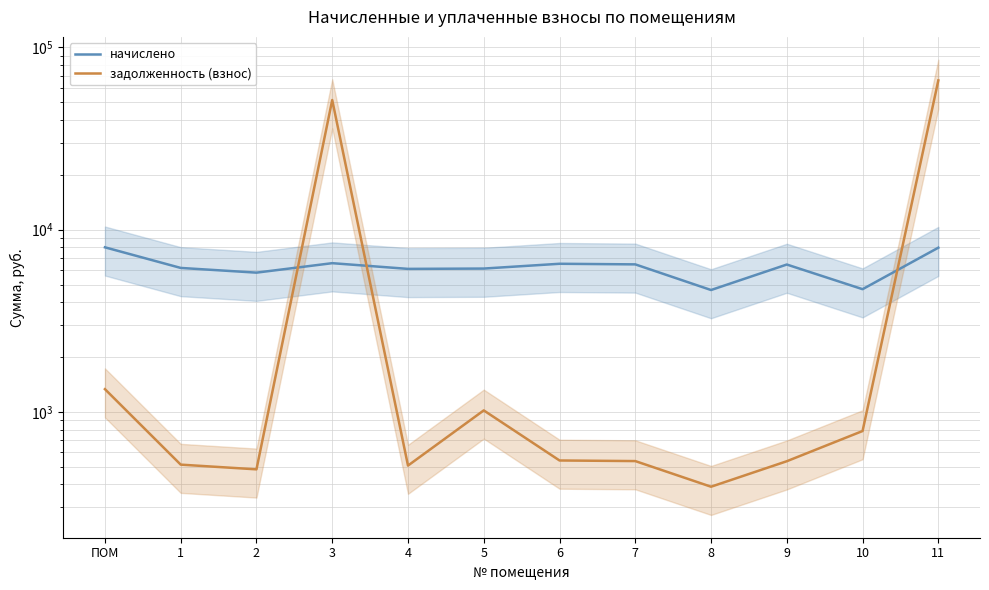

Reading left to right, list all the values displayed in this chart.

начислено: 8002.8	6168.4	5811.2	6550.0	6094.4	6119.0	6500.8	6451.4	4666.2	6439.2	4715.5	7965.8
задолженность (взнос): 1333.8	514.0	484.3	51427.8	507.9	1019.8	541.7	537.6	388.9	536.6	785.9	65898.4